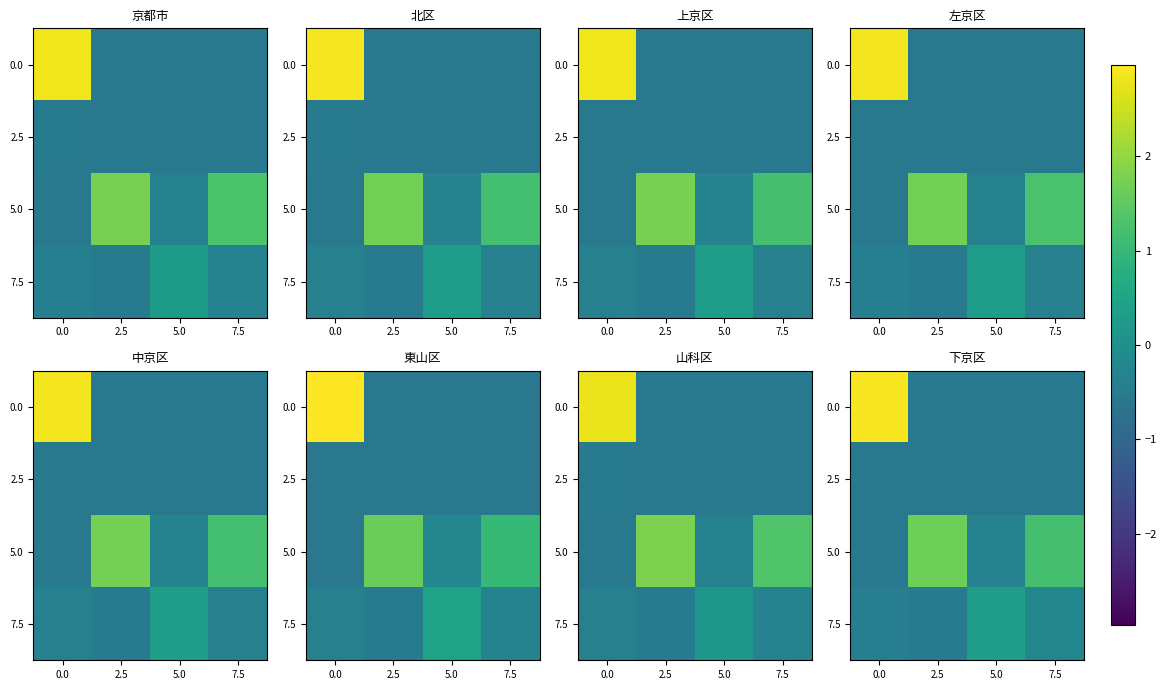

What is the average value of the 5.0 series?

0.5